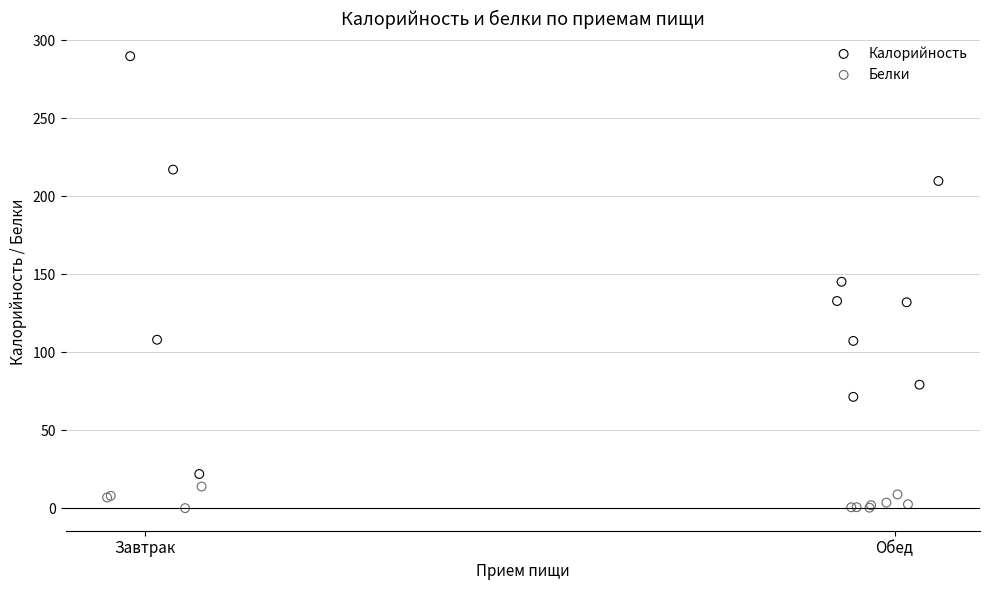

Which series has the largest Y range (max minus min)?

Калорийность